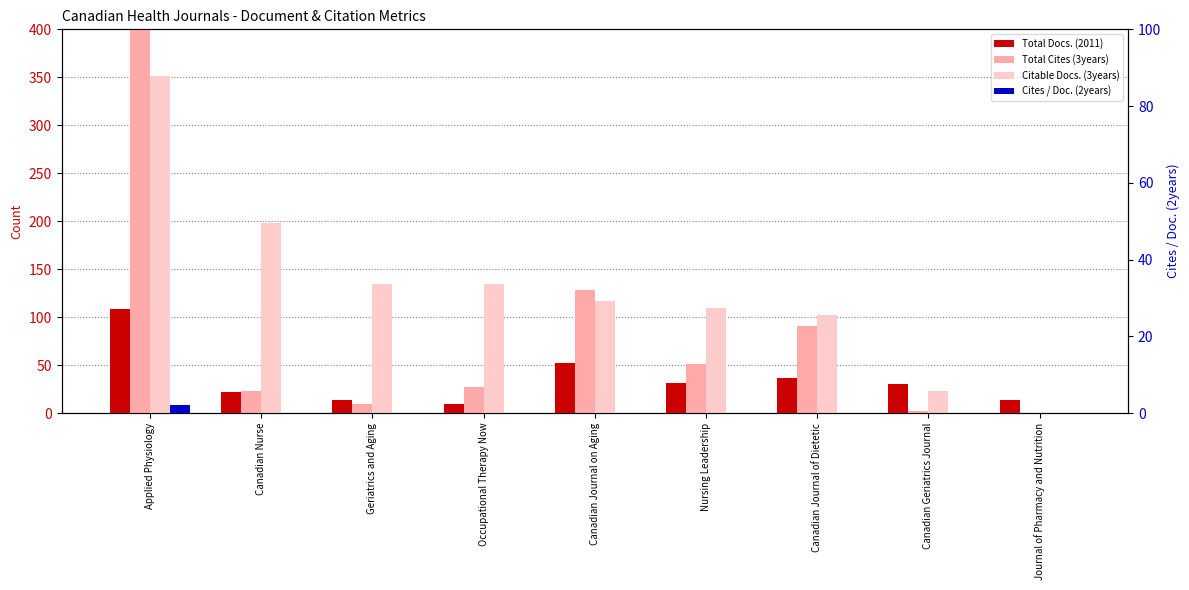

Which series has the largest total across all categories?

Total Cites (3years)